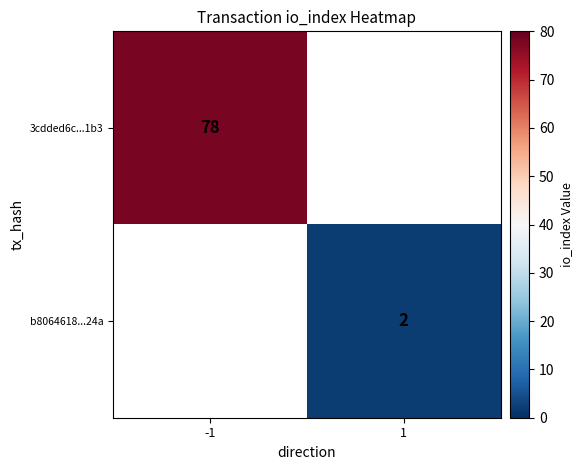

True or false: b8064618...24a has a value of 3 at 1.

False